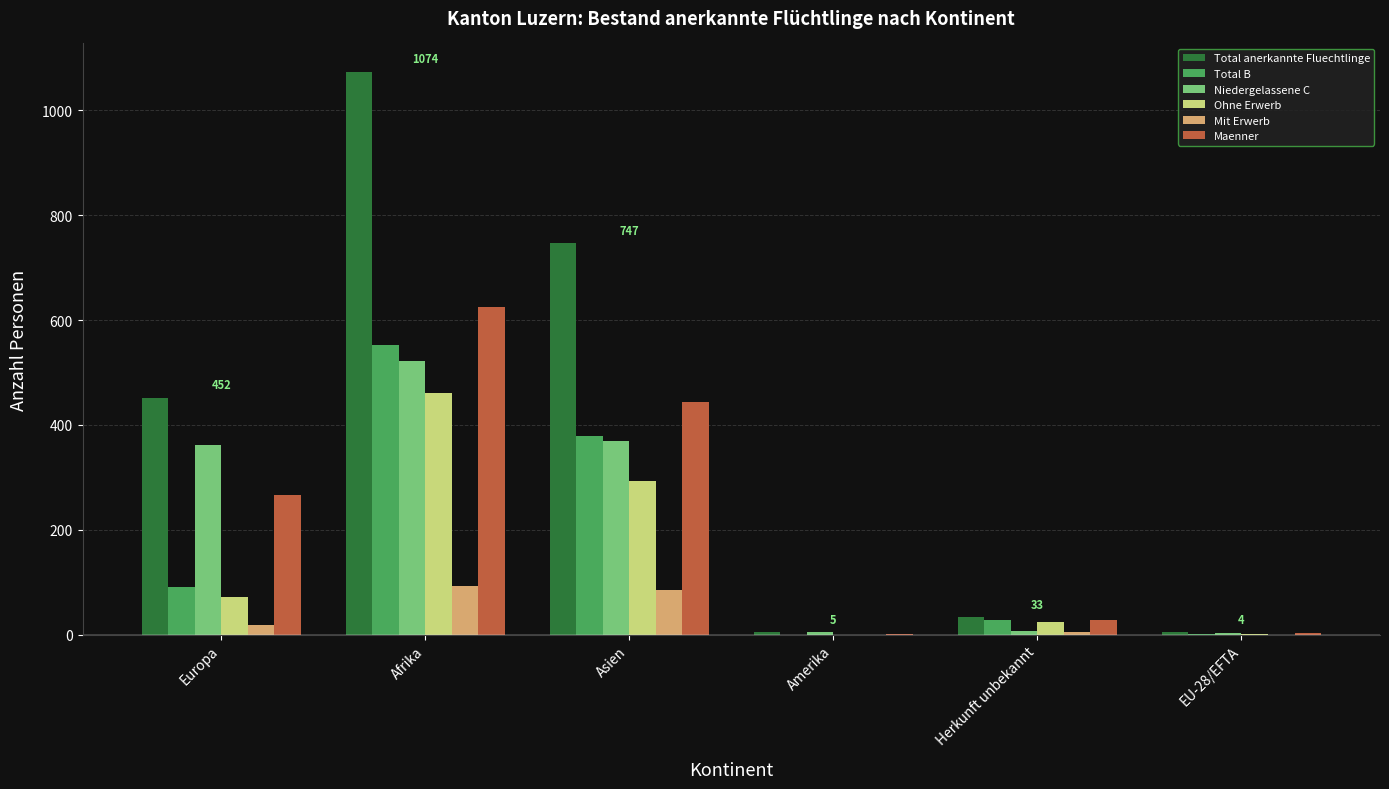

Does the chart contain stacked bars?

No